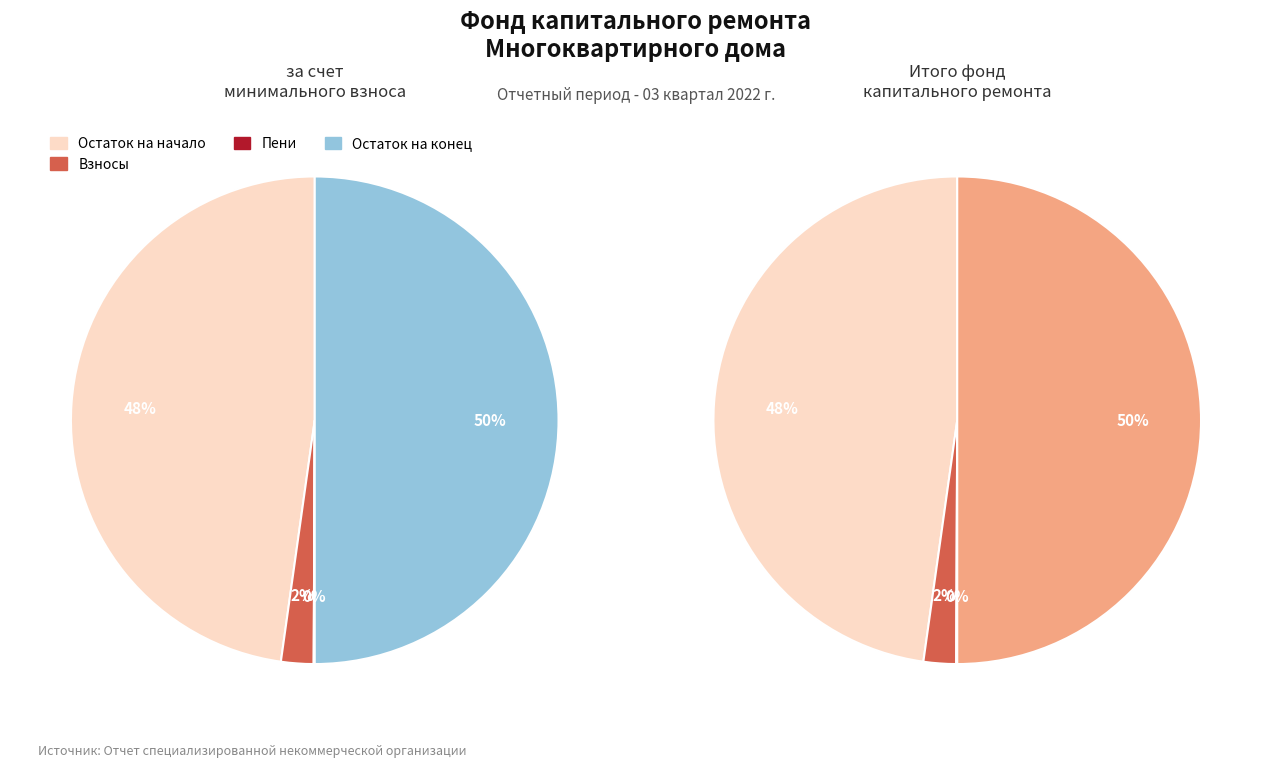

Is the sum of 0 and 1 greater than half?

Yes